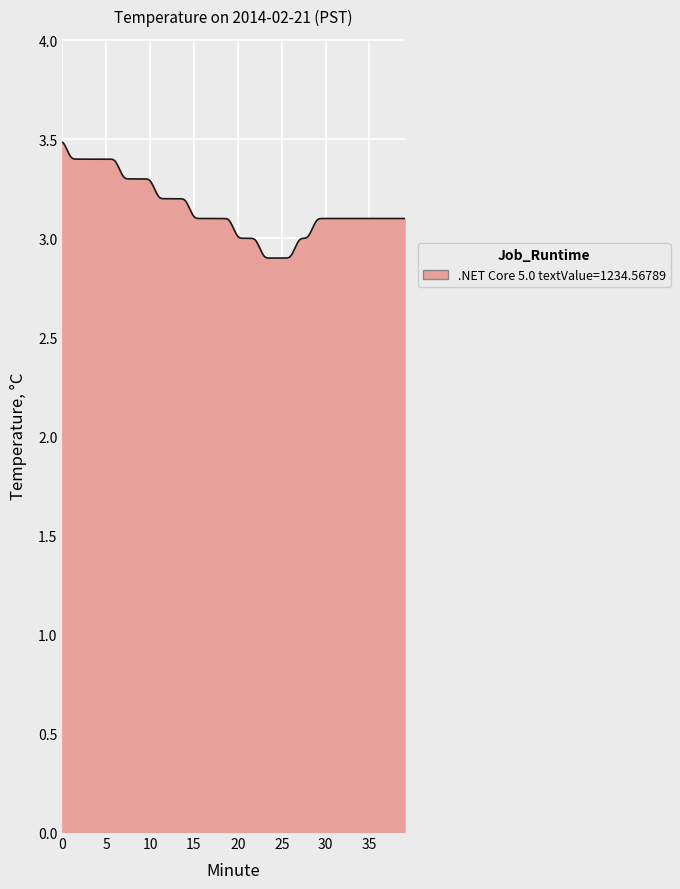

What is the difference between the maximum and minimum values?

0.6